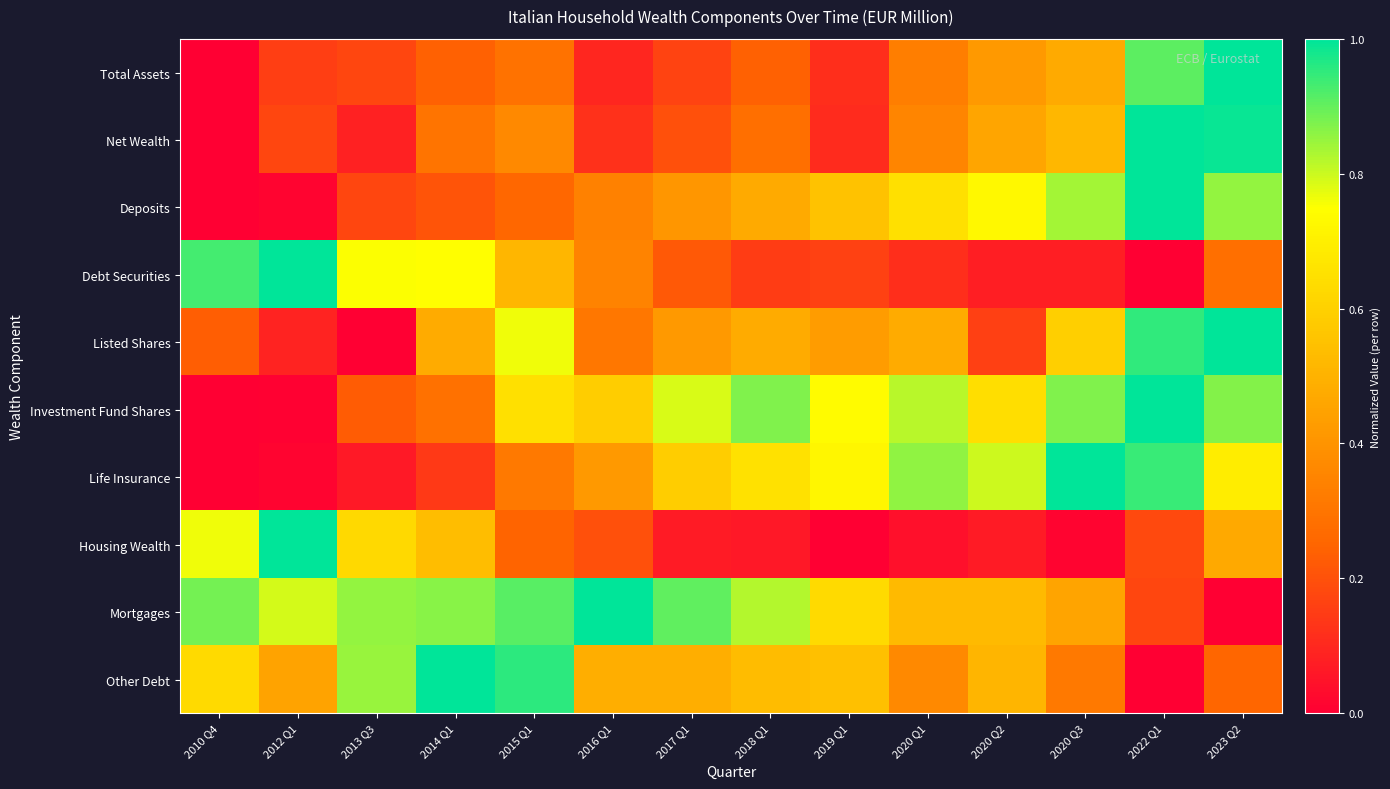

Rank the series at 2018 Q1 from highest to lowest value.

Investment Fund Shares, Mortgages, Life Insurance, Other Debt, Listed Shares, Deposits, Net Wealth, Total Assets, Debt Securities, Housing Wealth